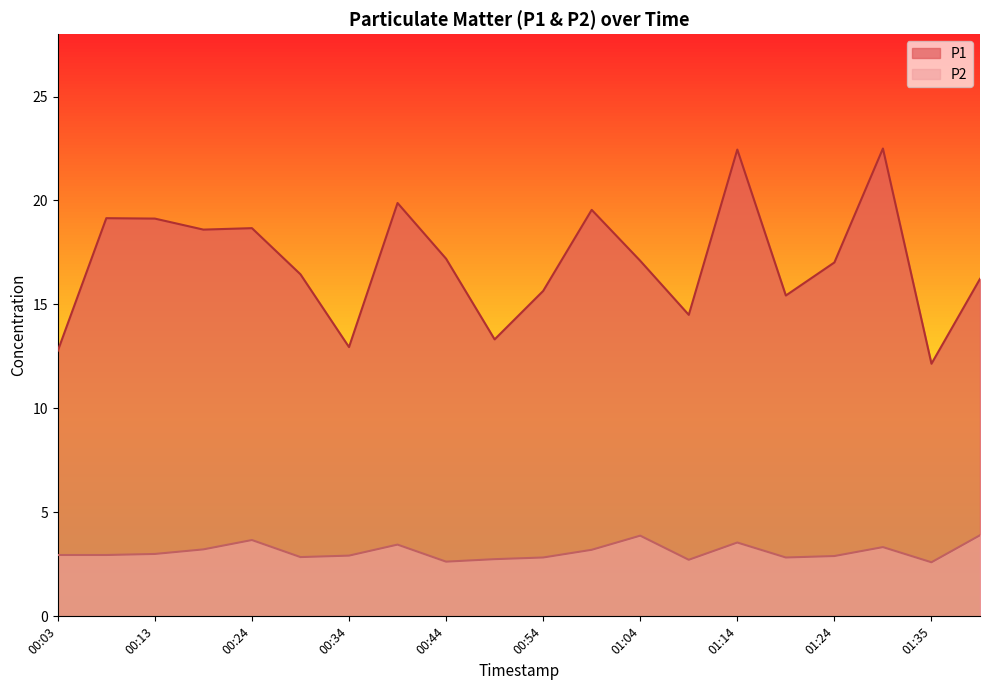

Is it true that P1 equals 6.4 at 00:44?

False